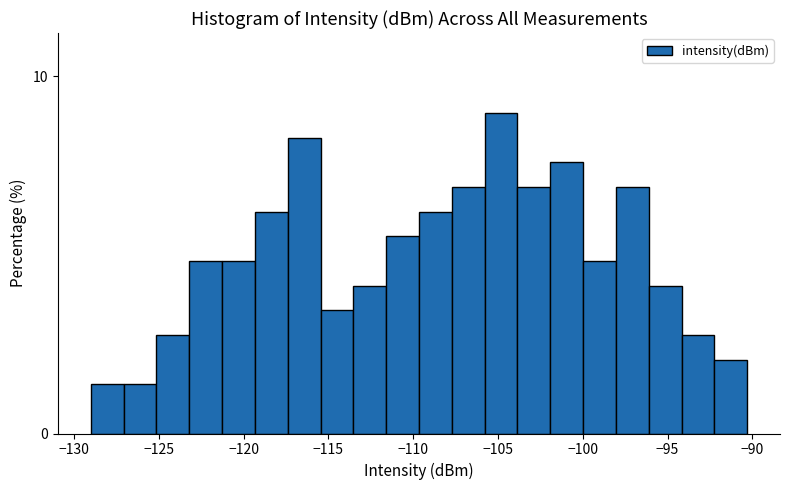

Read against the x-axis, roughly where is the centre of the tallest bar?

-105.0